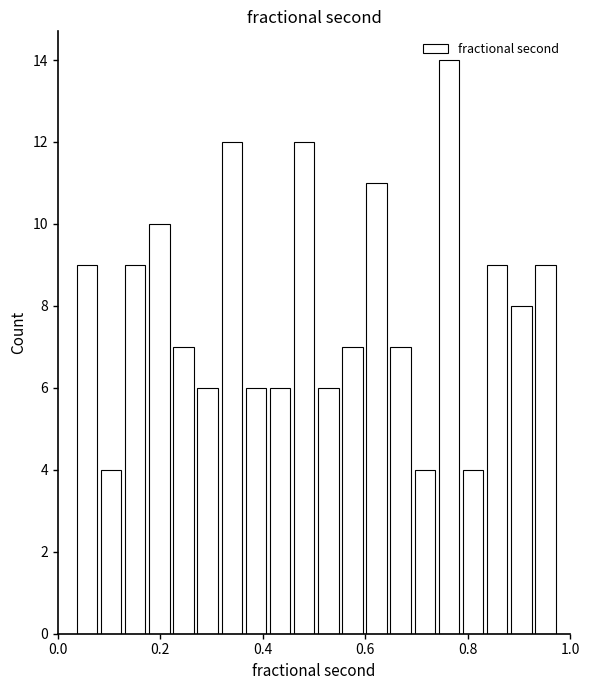

Read against the x-axis, roughly where is the centre of the tallest bar?

0.76